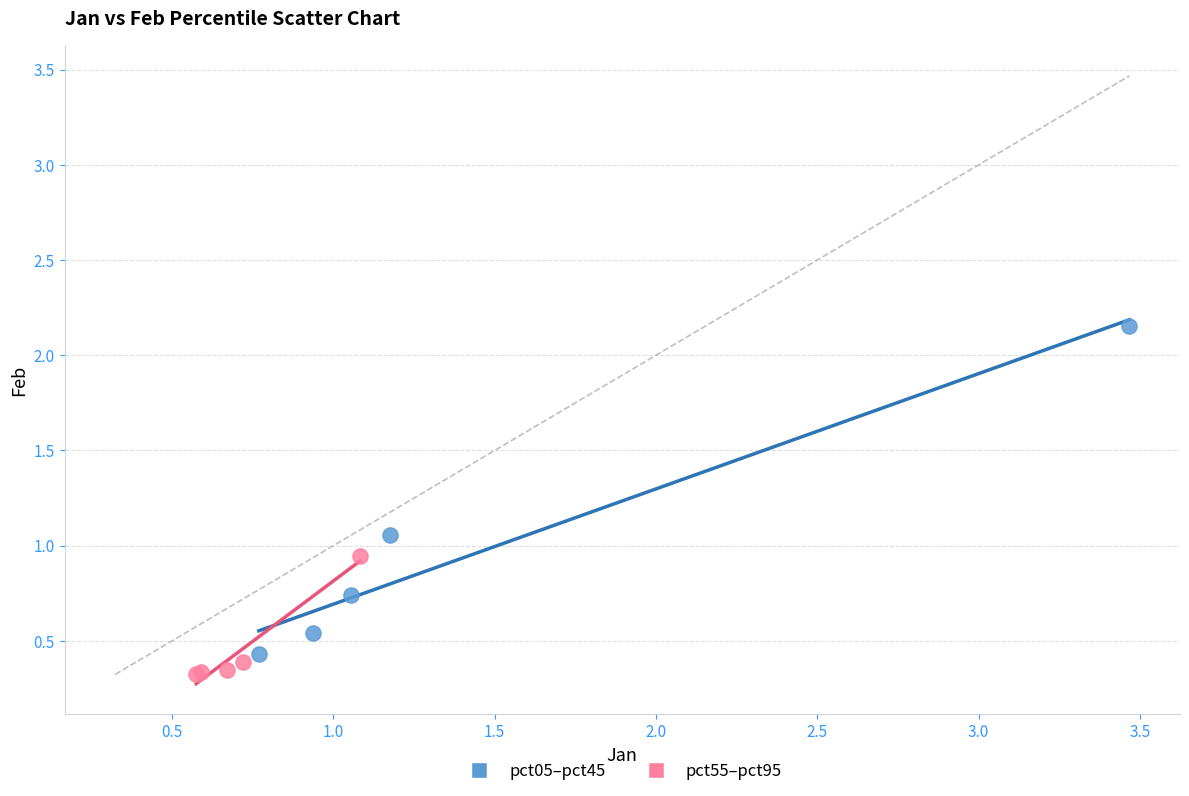

Which series reaches the maximum Y coordinate?

pct05–pct45